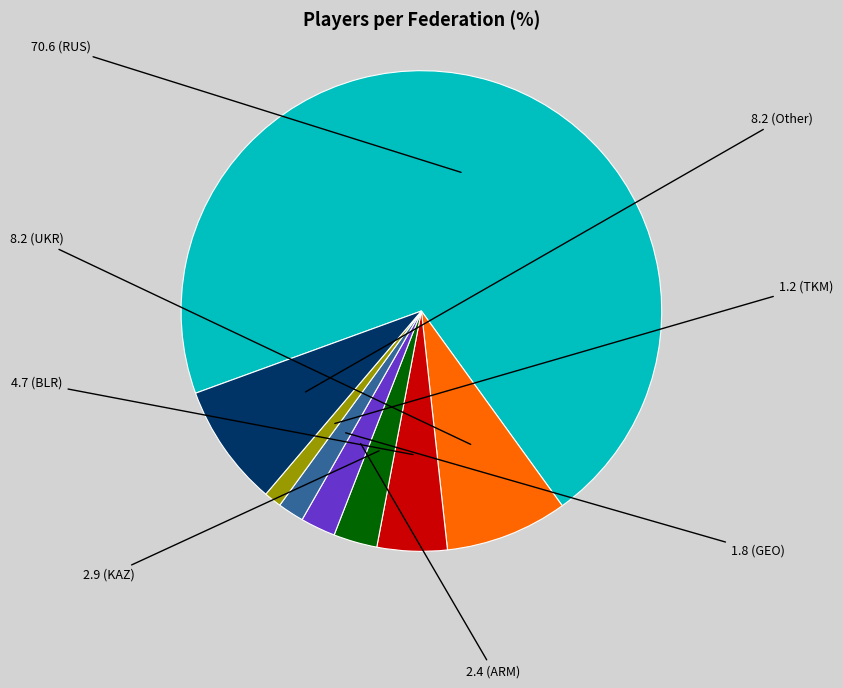

Is there any slice that represents more than half of the pie?

Yes